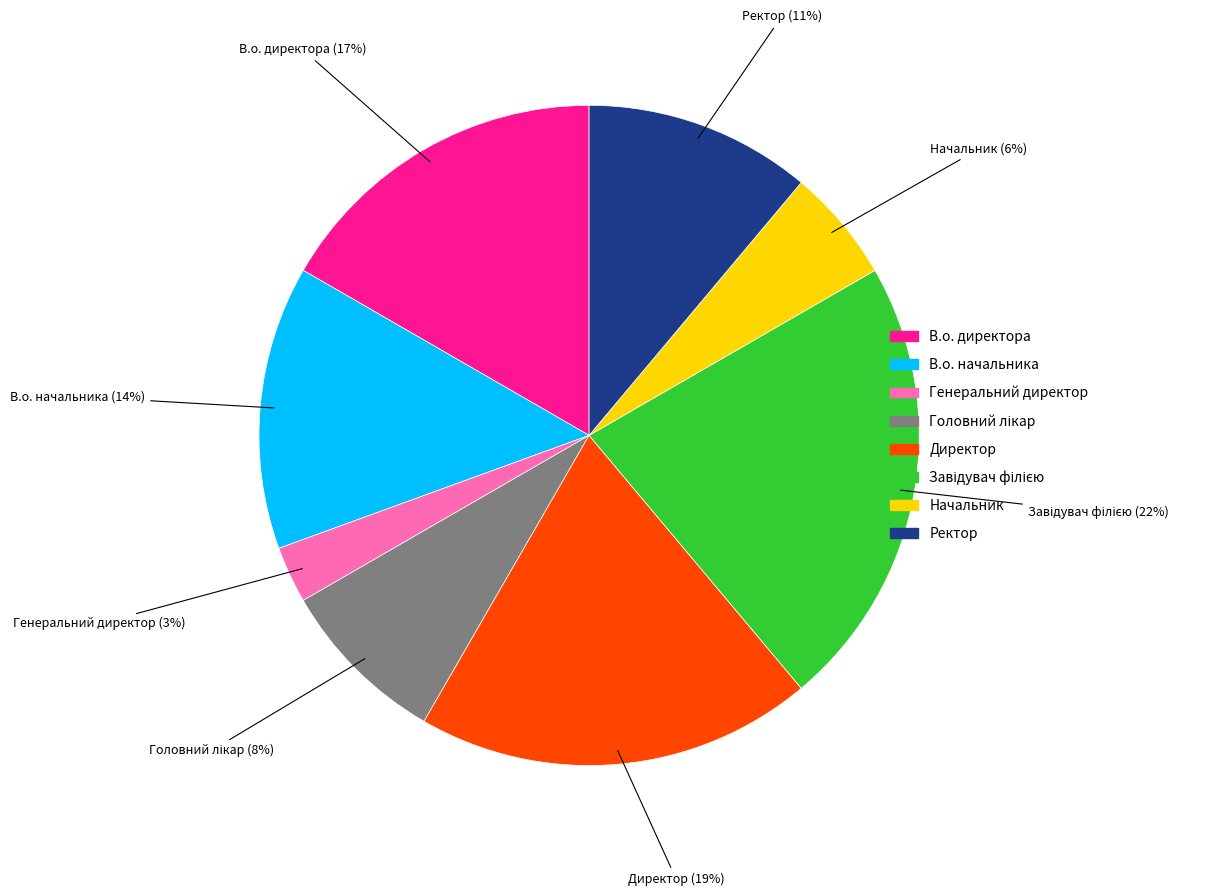

Which slice is the smallest?

Генеральний директор